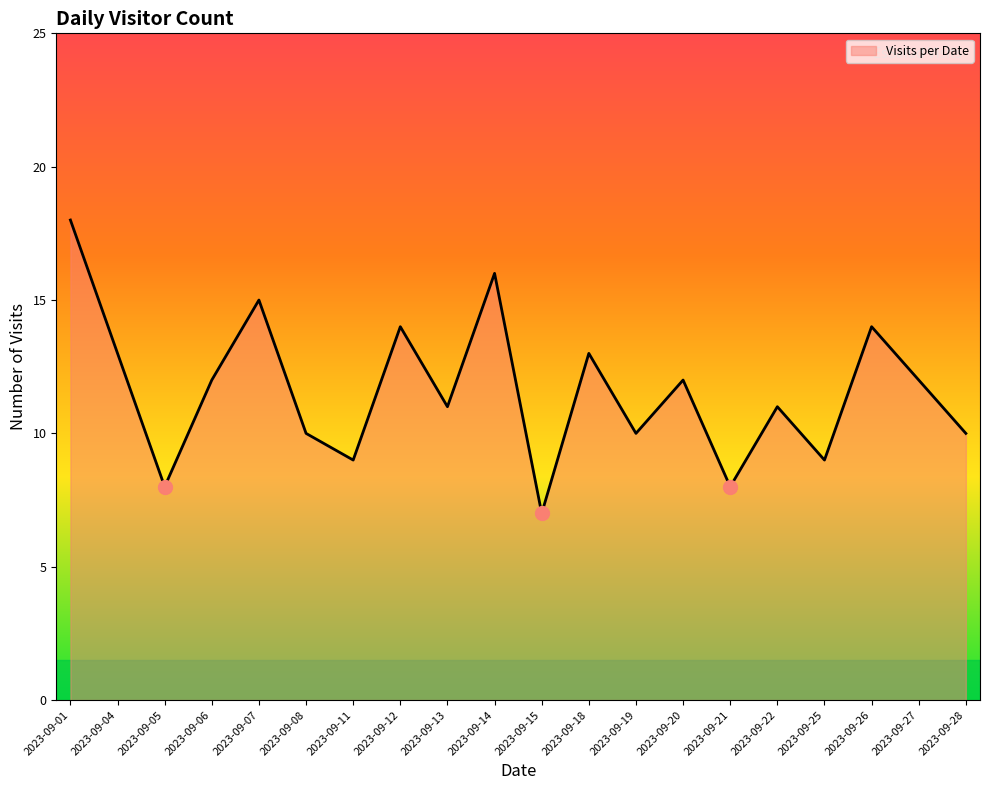

Reading right to left, list all the values displayed in this chart.

10	12	14	9	11	8	12	10	13	7	16	11	14	9	10	15	12	8	13	18